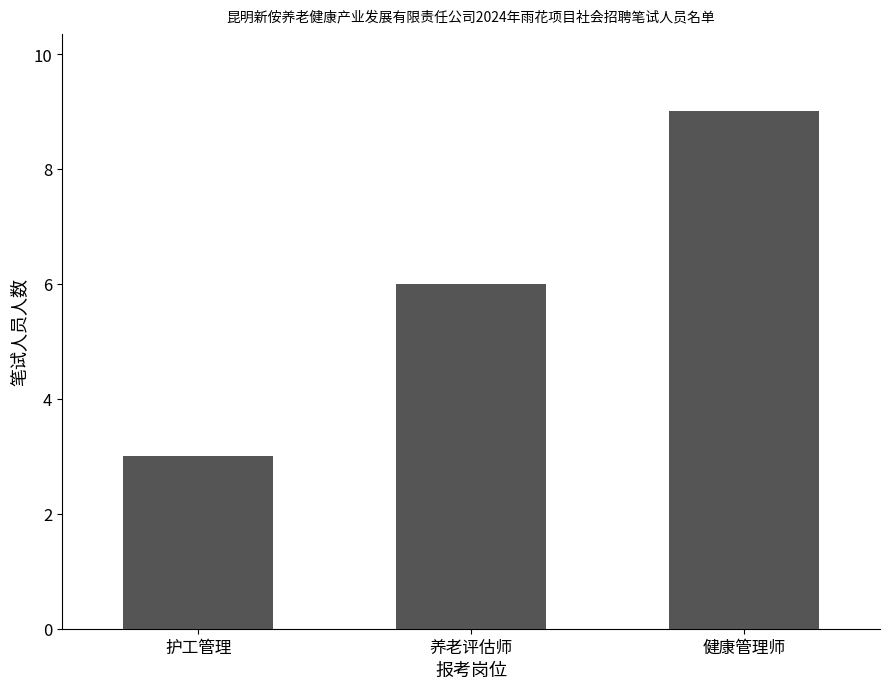

What position from the right is 护工管理?

3